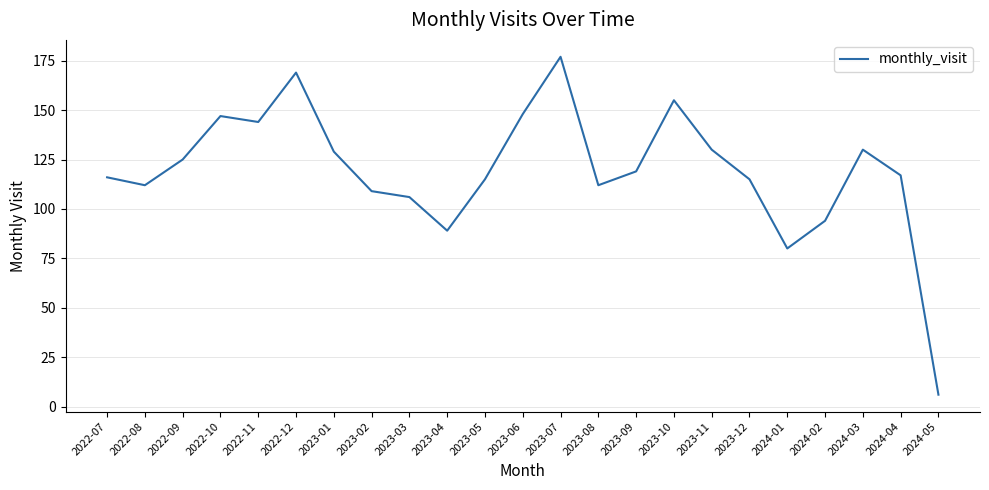

True or false: there are more than 2 points higher than both neighbors.

True